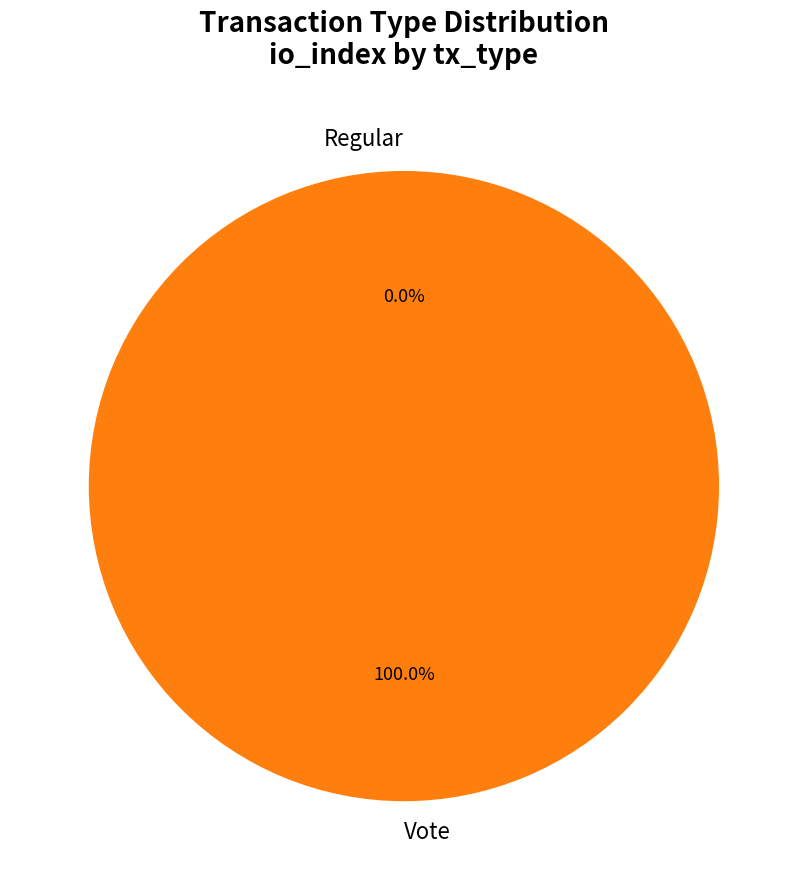

How many segments does this pie chart have?

2